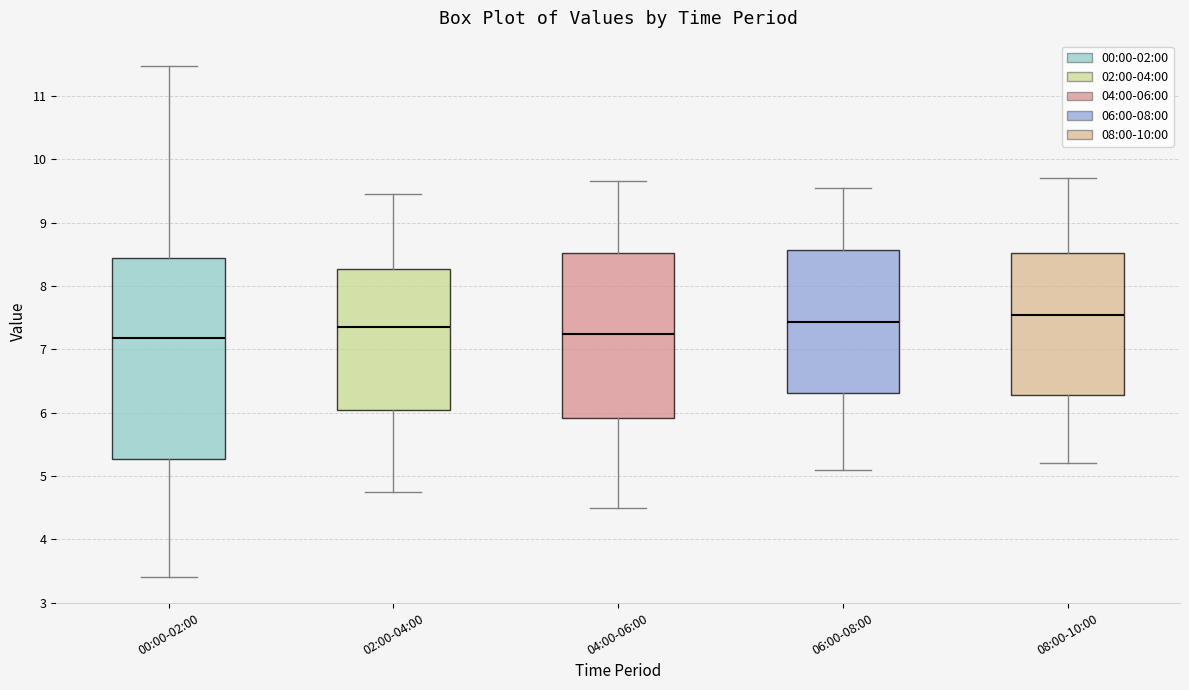

Where does the lower whisker of the box for 08:00-10:00 end on the y-axis? The values are not printed on the chart, so give them approximately, as read against the axis.

5.2